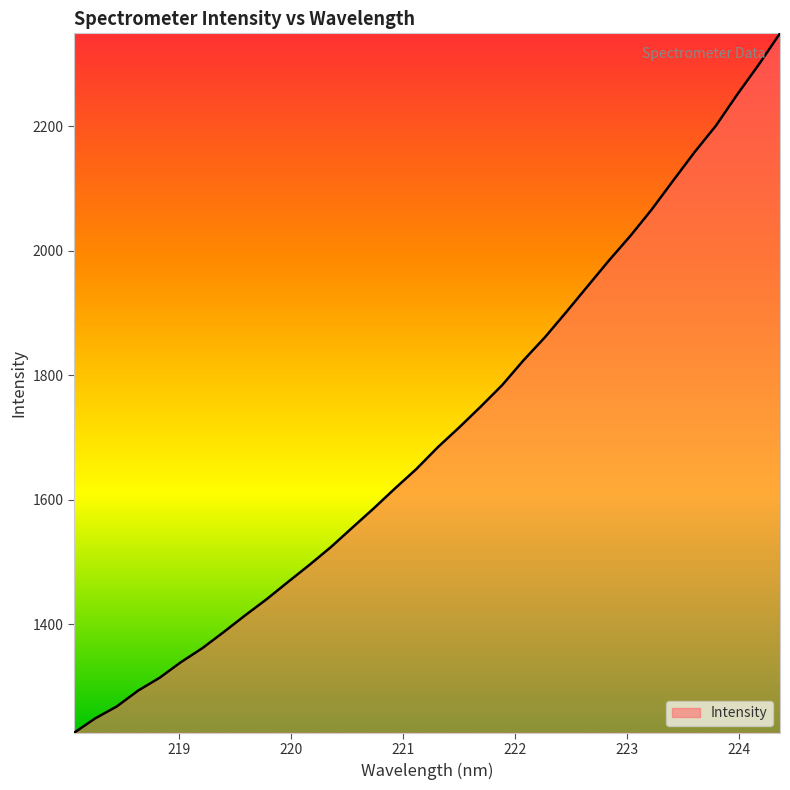

Does the chart display data point markers on the line(s)?

No